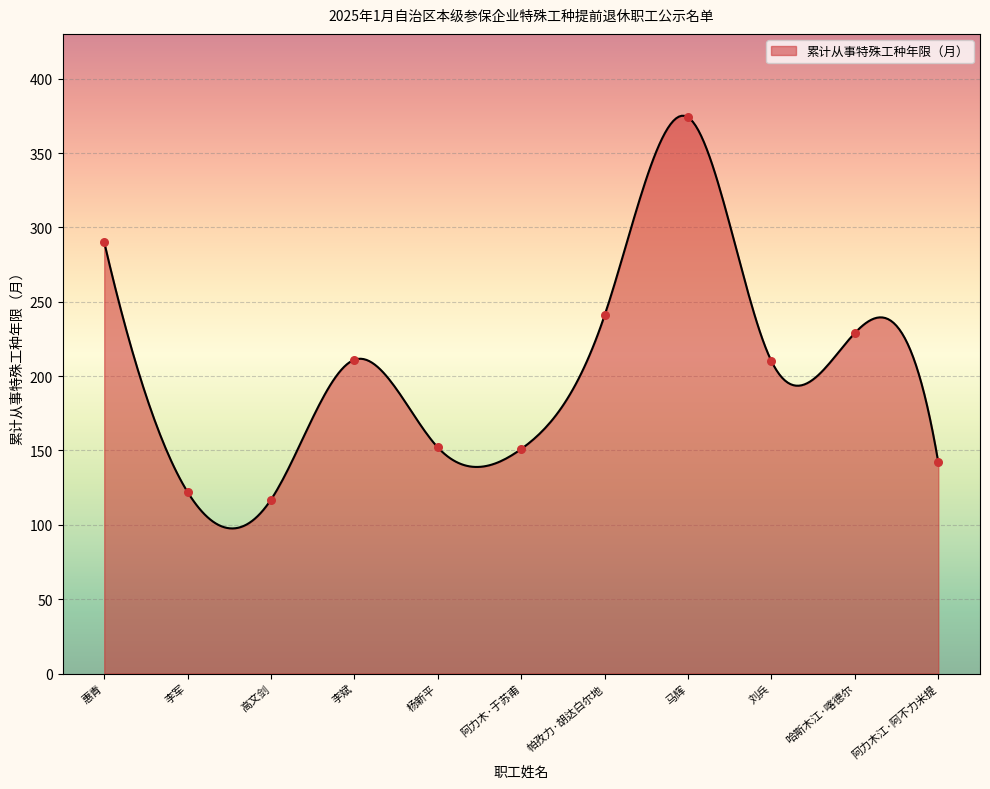

Approximately how many times larger is the value at 惠青 compared to 刘兵?

1.4